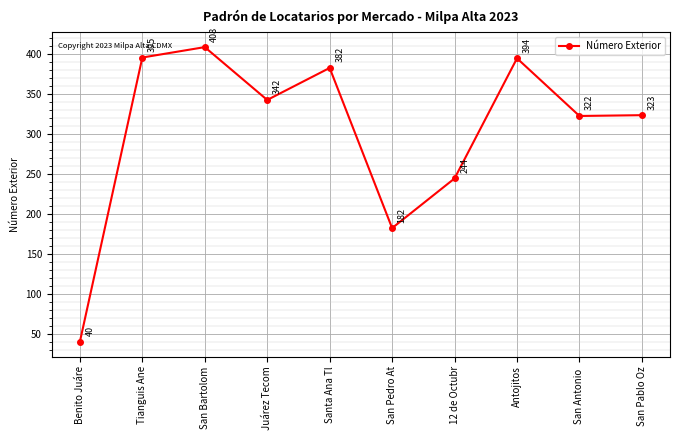

Does the chart have visible grid lines?

Yes